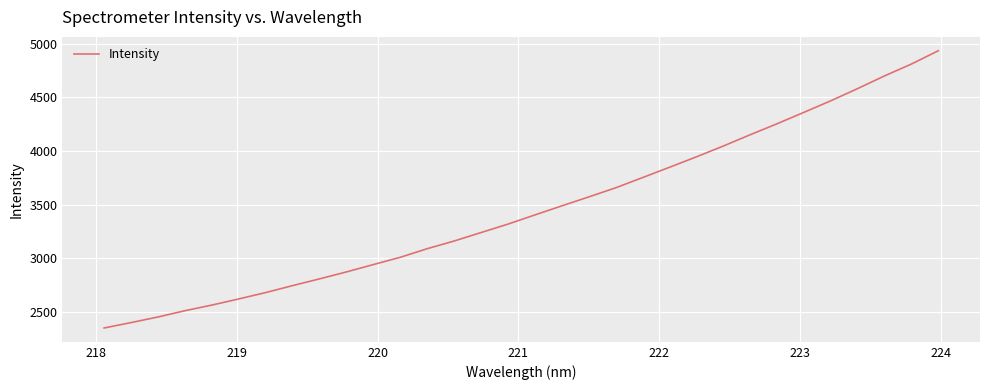

How many lines are shown in the chart?

1